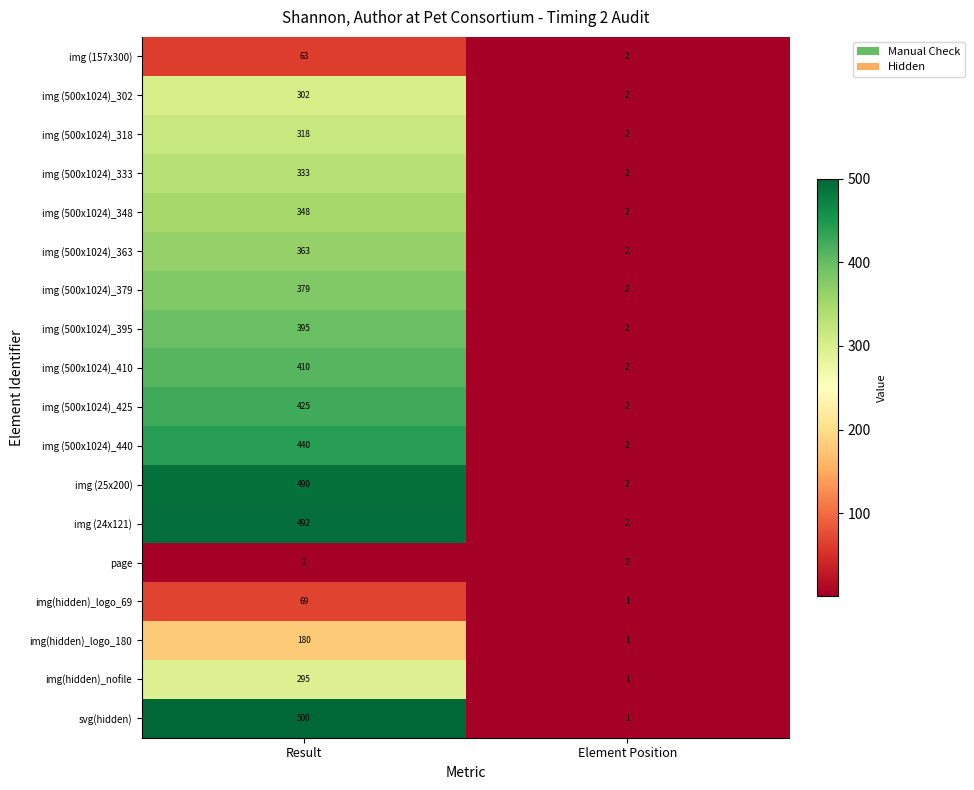

What is the minimum value shown in the chart?

1